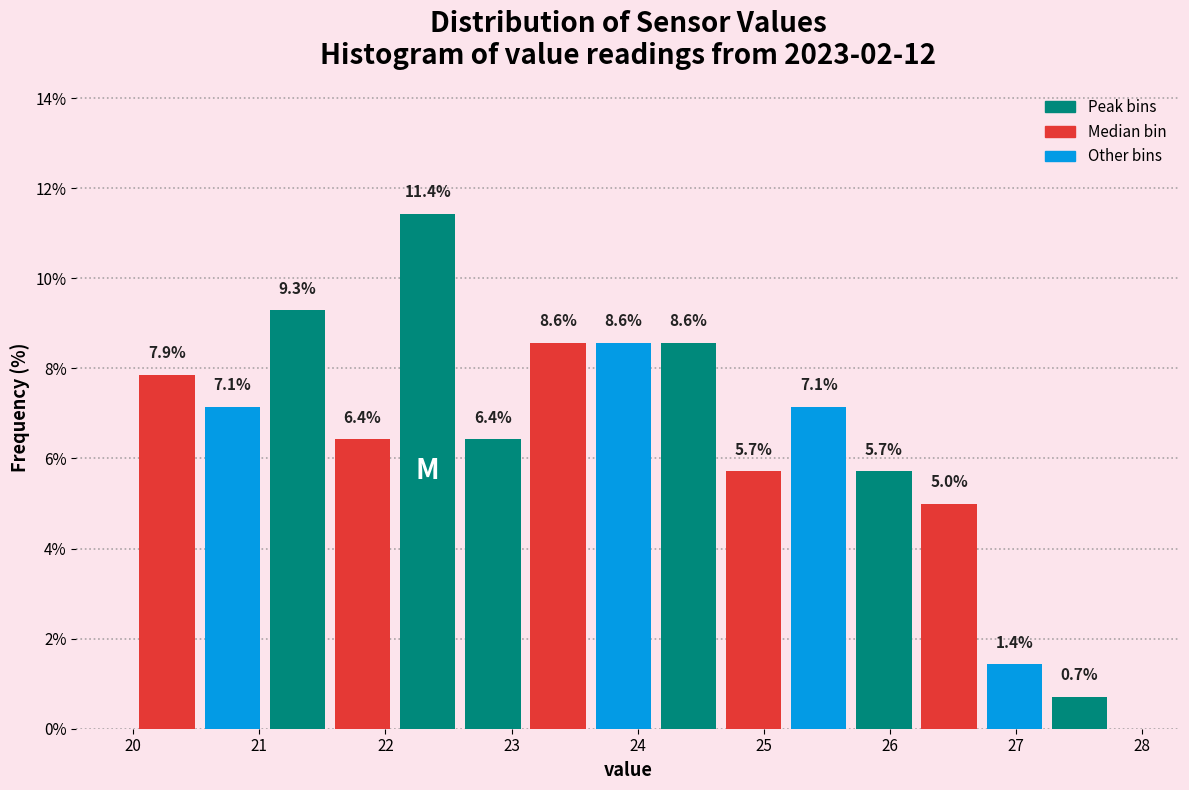

Over which range of the x-axis is the bar tallest?

22.1 to 22.6